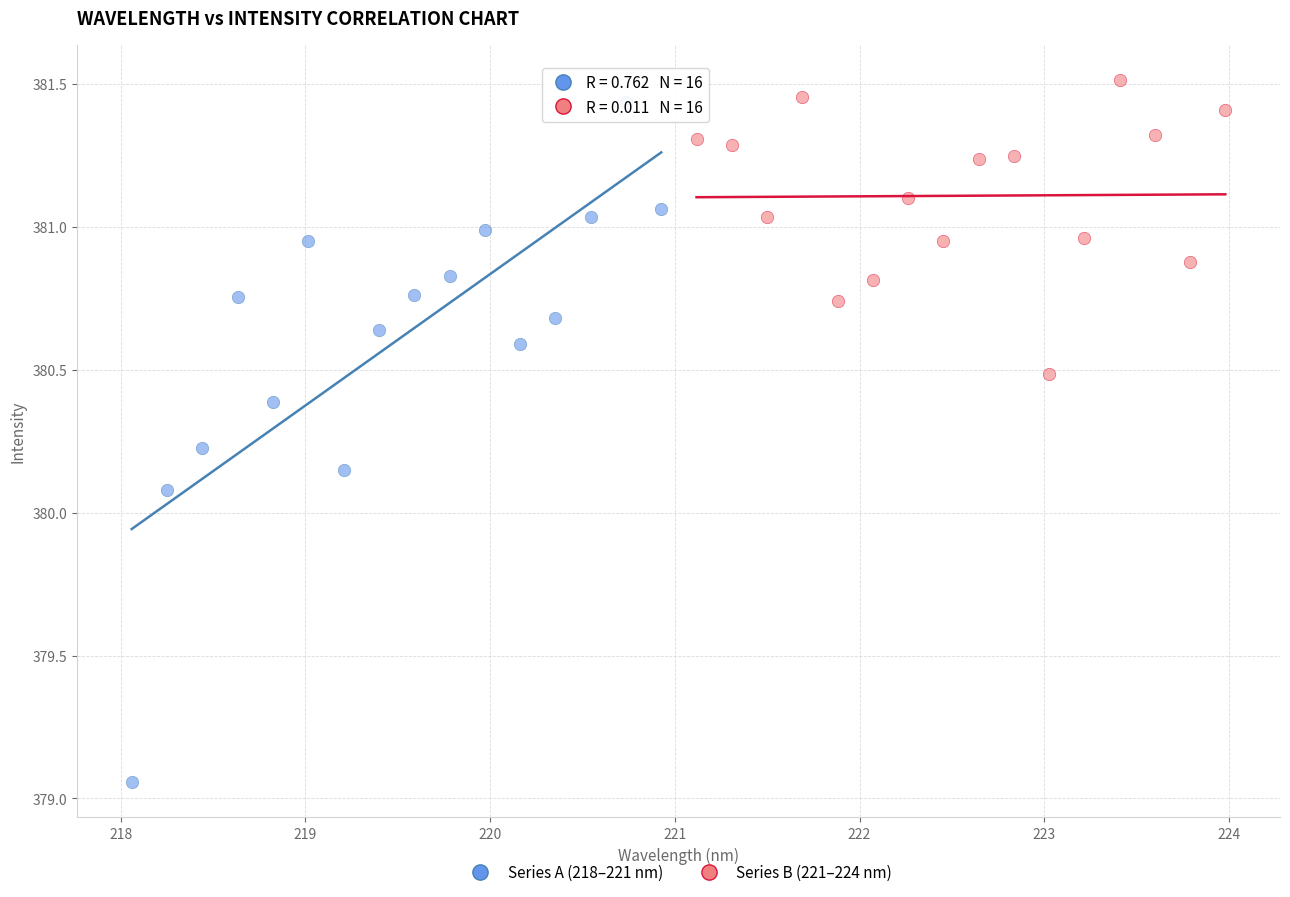

Which series reaches the minimum Y coordinate?

Series A (218–221 nm)